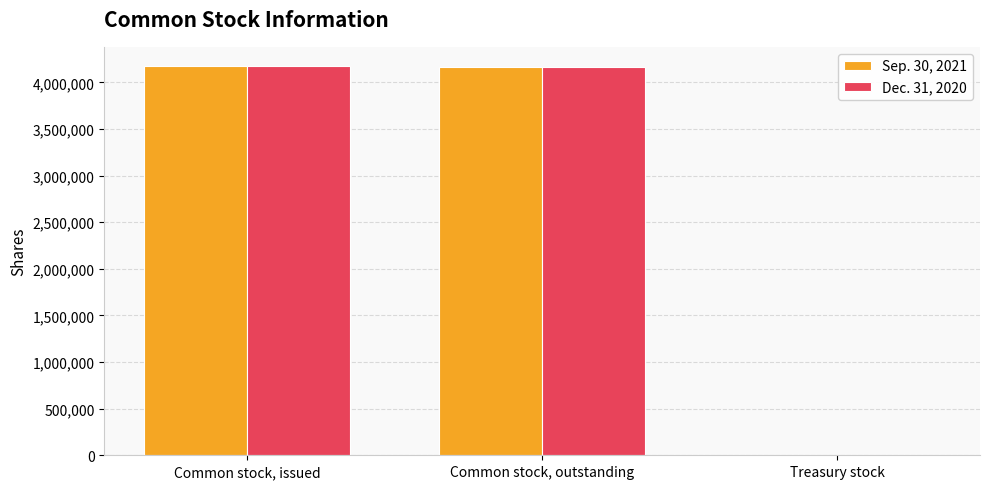

What is the greatest value displayed?

4173675